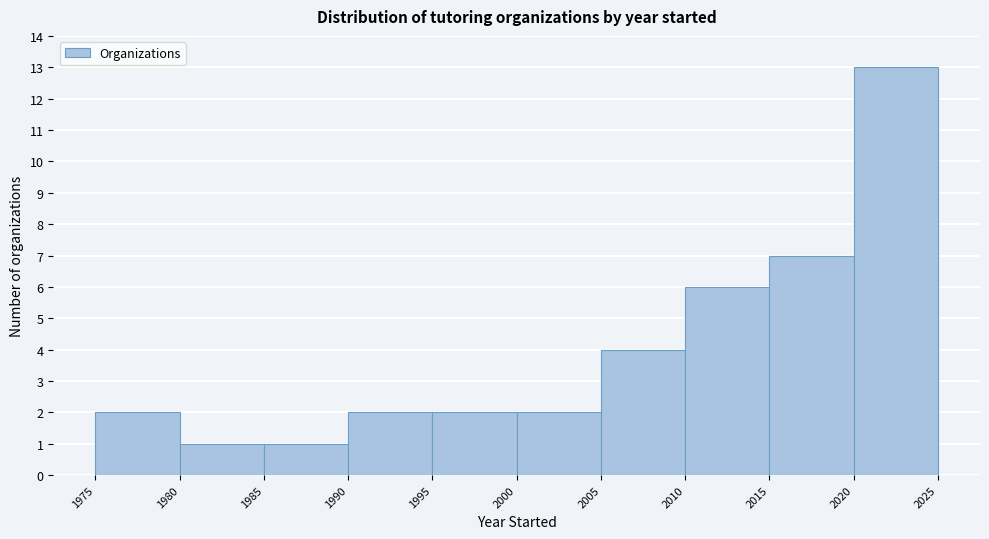

Reading left to right, list every bar in this chart as the range it spans on the x-axis followed by its height. The values are not printed on the chart, so give them approximately, as read against the axis.

1975 to 1980: 2
1980 to 1985: 1
1985 to 1990: 1
1990 to 1995: 2
1995 to 2000: 2
2000 to 2005: 2
2005 to 2010: 4
2010 to 2015: 6
2015 to 2020: 7
2020 to 2025: 13